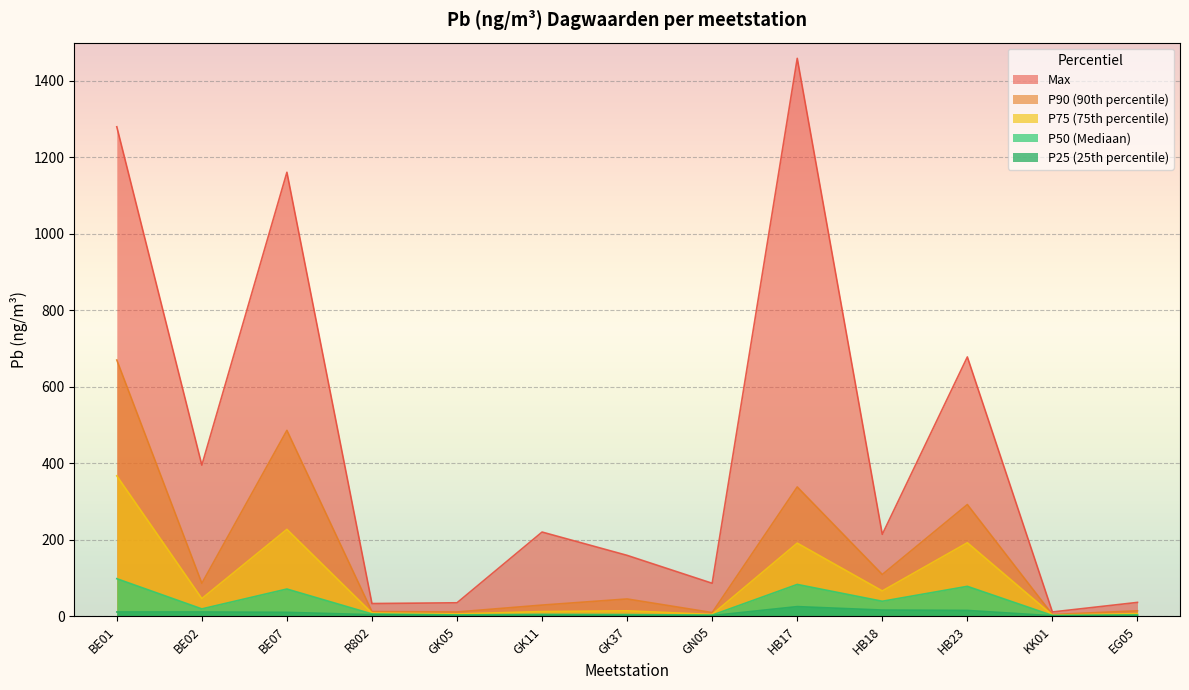

True or false: P90 and Max cross at least once.

False